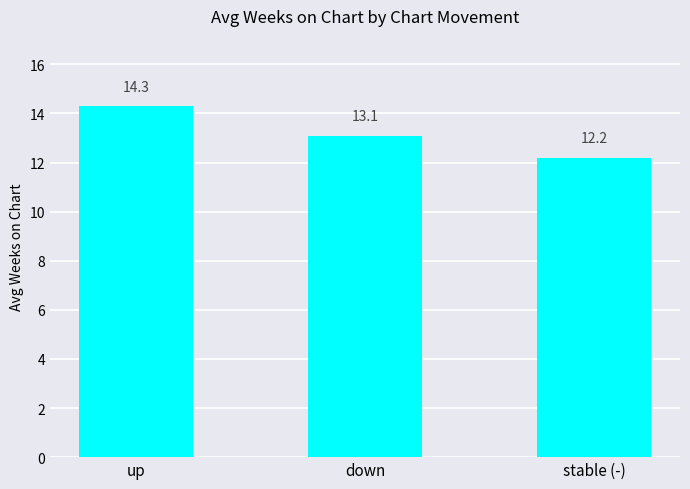

Where is the data nearest to the value 13?

down